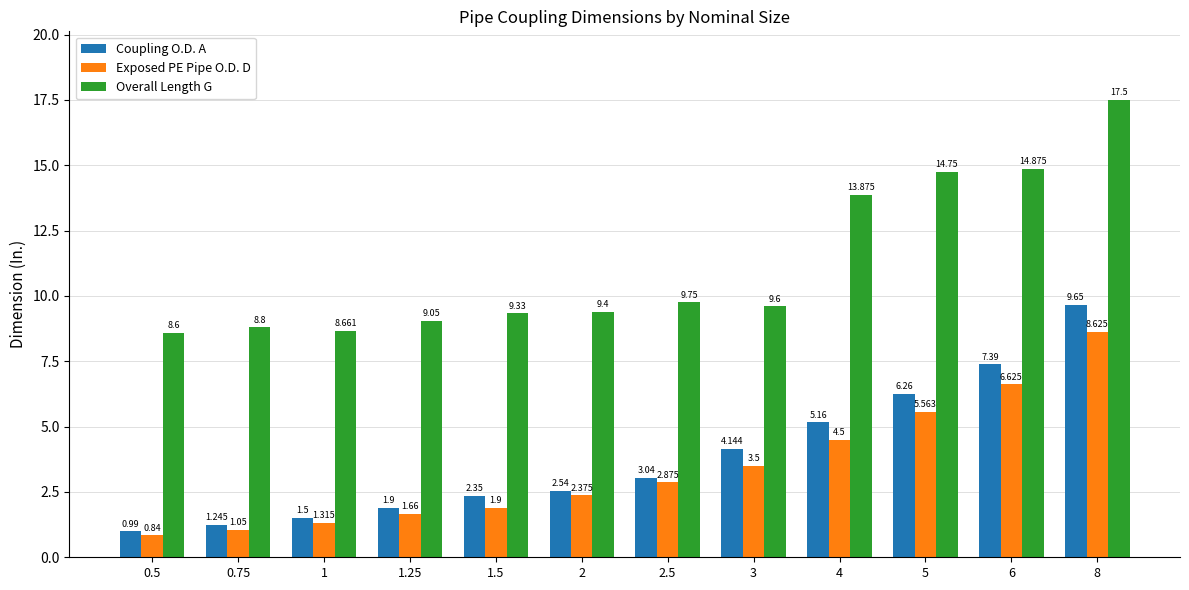

Which series has the widest spread of values?

Overall Length G